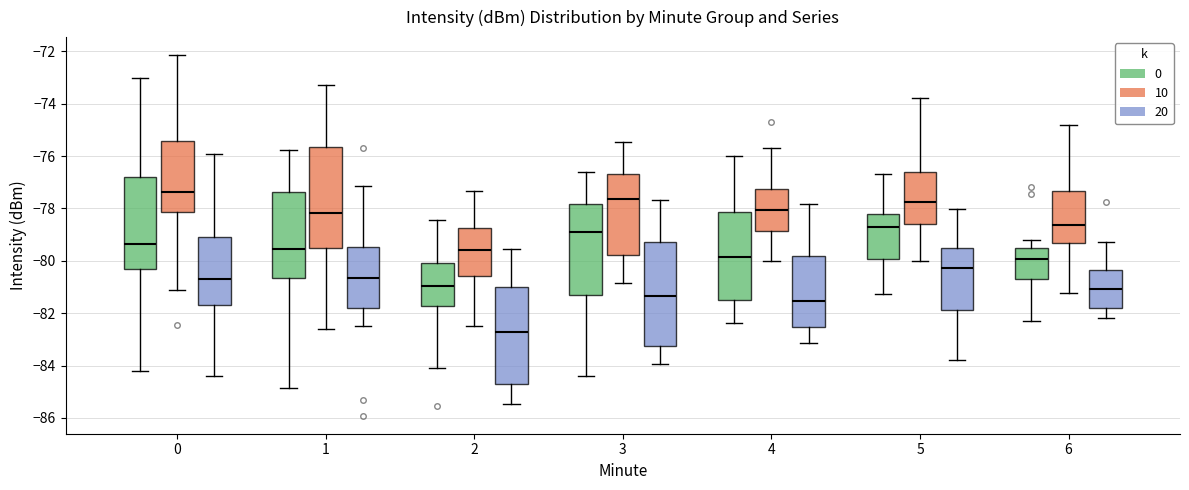

Which box's median line is the lowest?

2 (20)